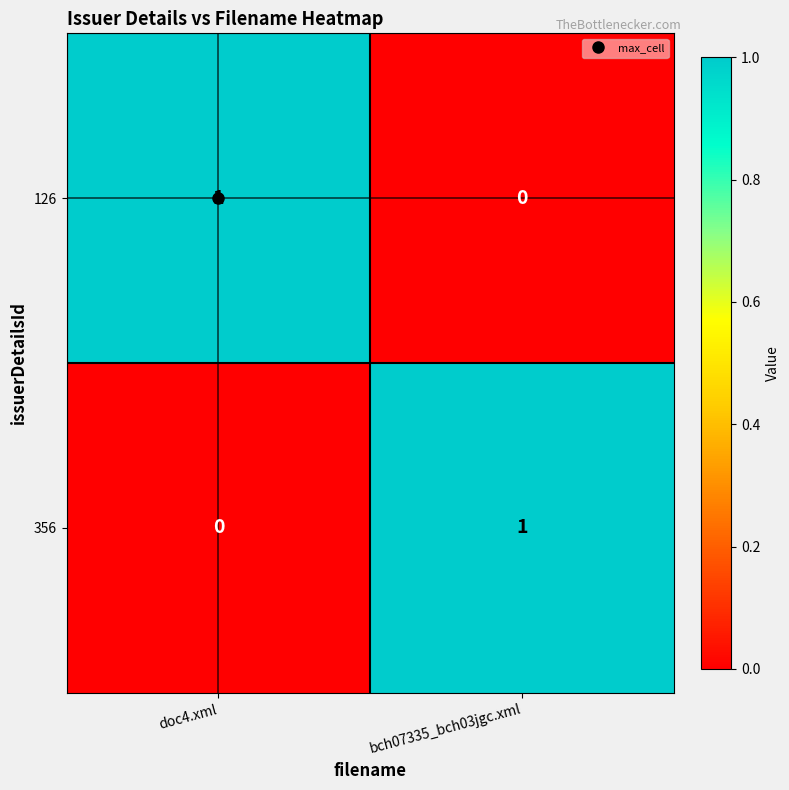

At which label does 126 reach its peak?

doc4.xml